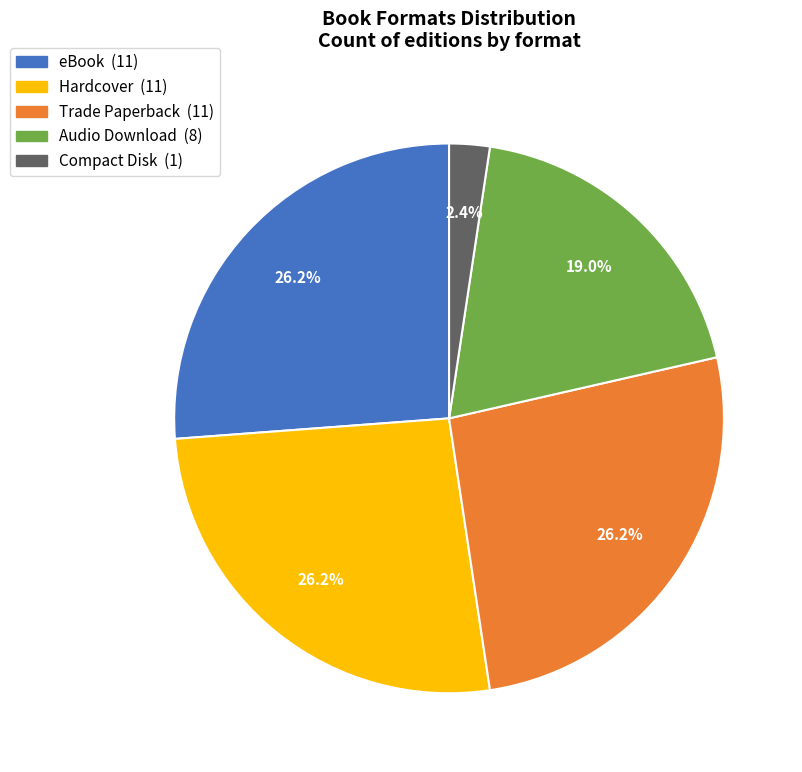

How many segments does this pie chart have?

5